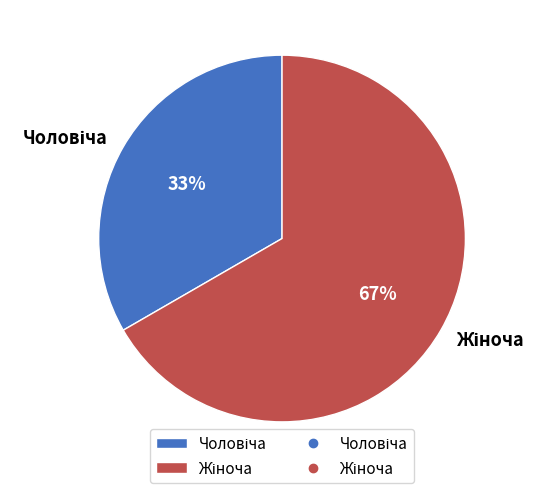

Is there any slice that represents more than half of the pie?

Yes